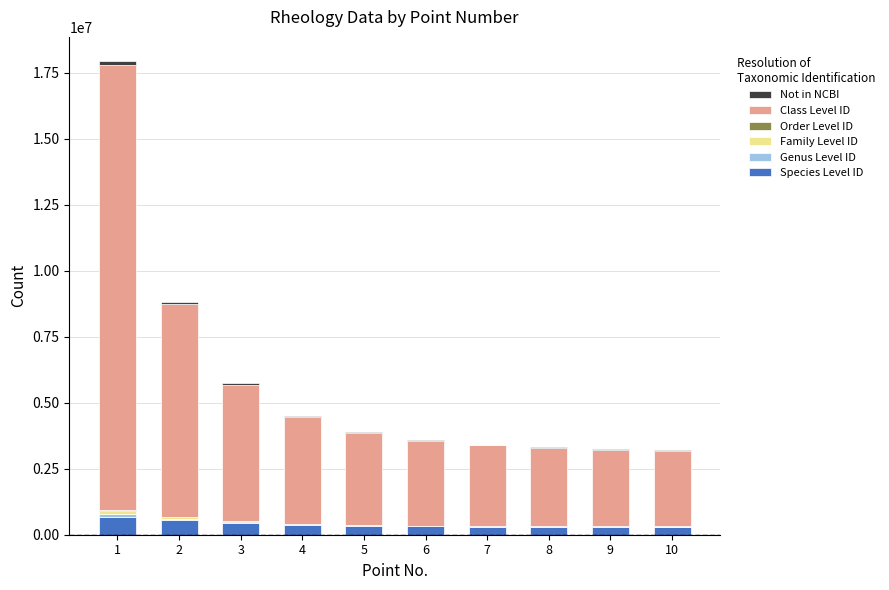

Are the bars grouped side by side (vs. stacked)?

No